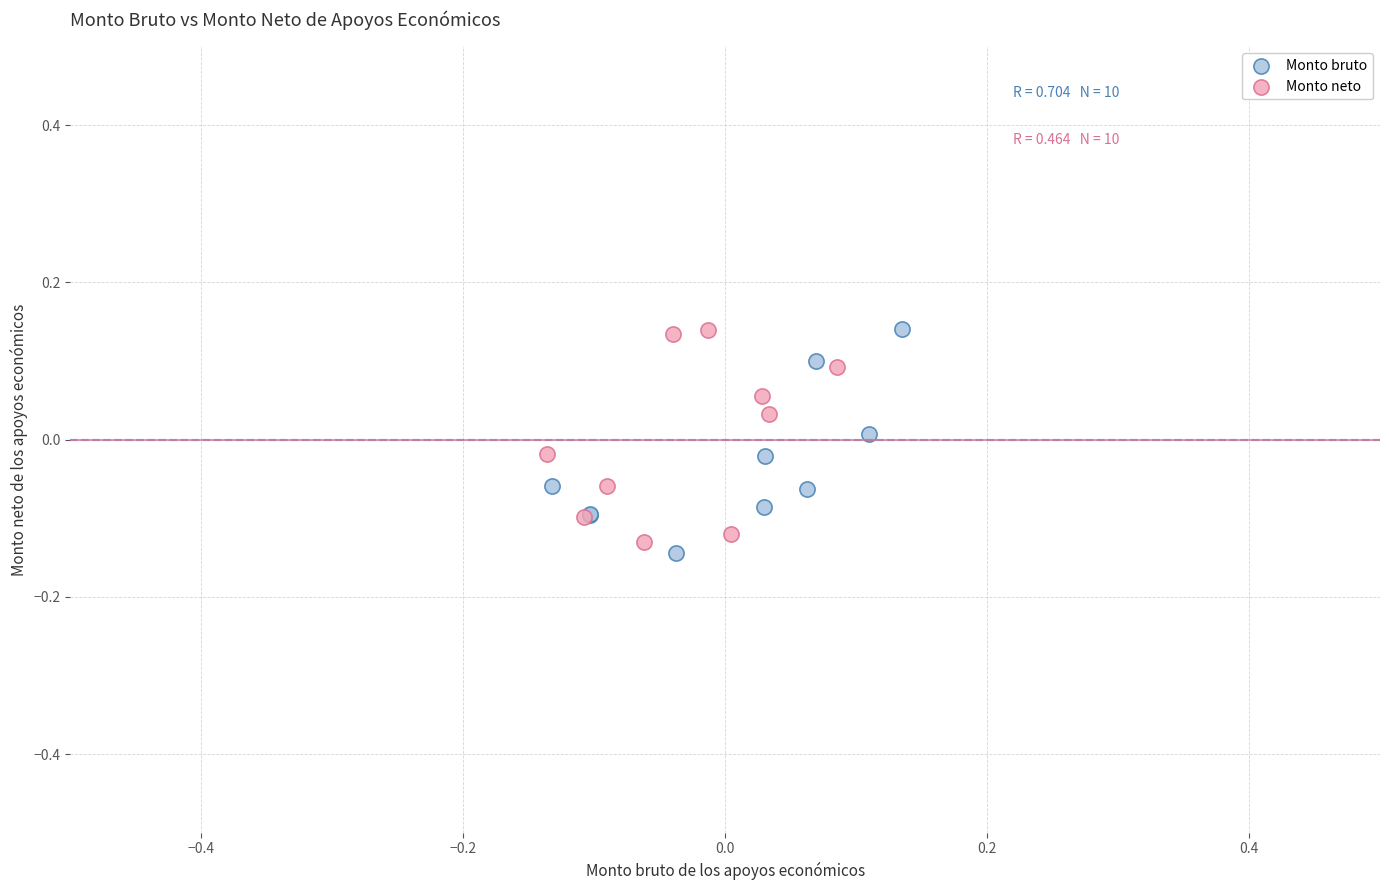

Which series contains the lowest Y value?

Monto bruto